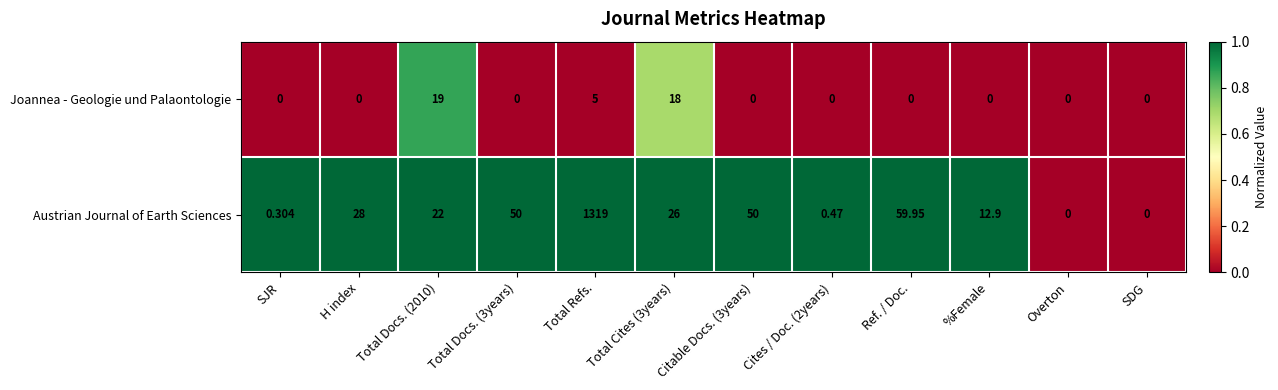

At which category is the sum across all series the highest?

Total Refs.